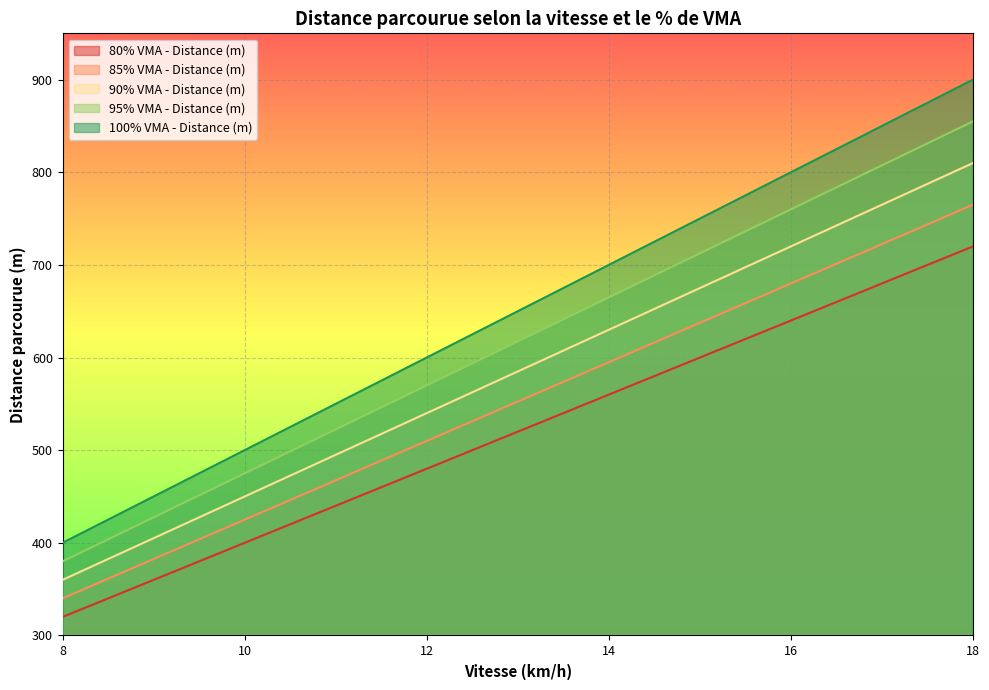

True or false: 100% VMA - Distance (m) and 80% VMA - Distance (m) cross at least once.

False